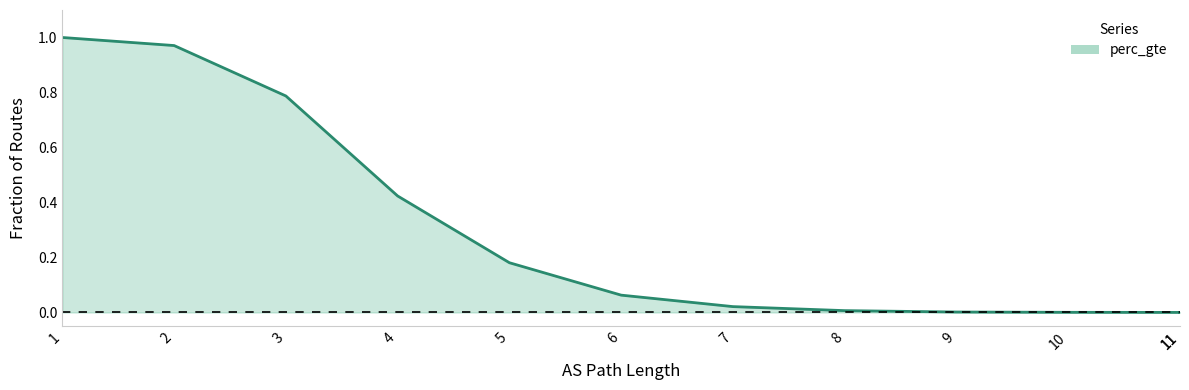

What is the difference between the maximum and second lowest values?

1.0